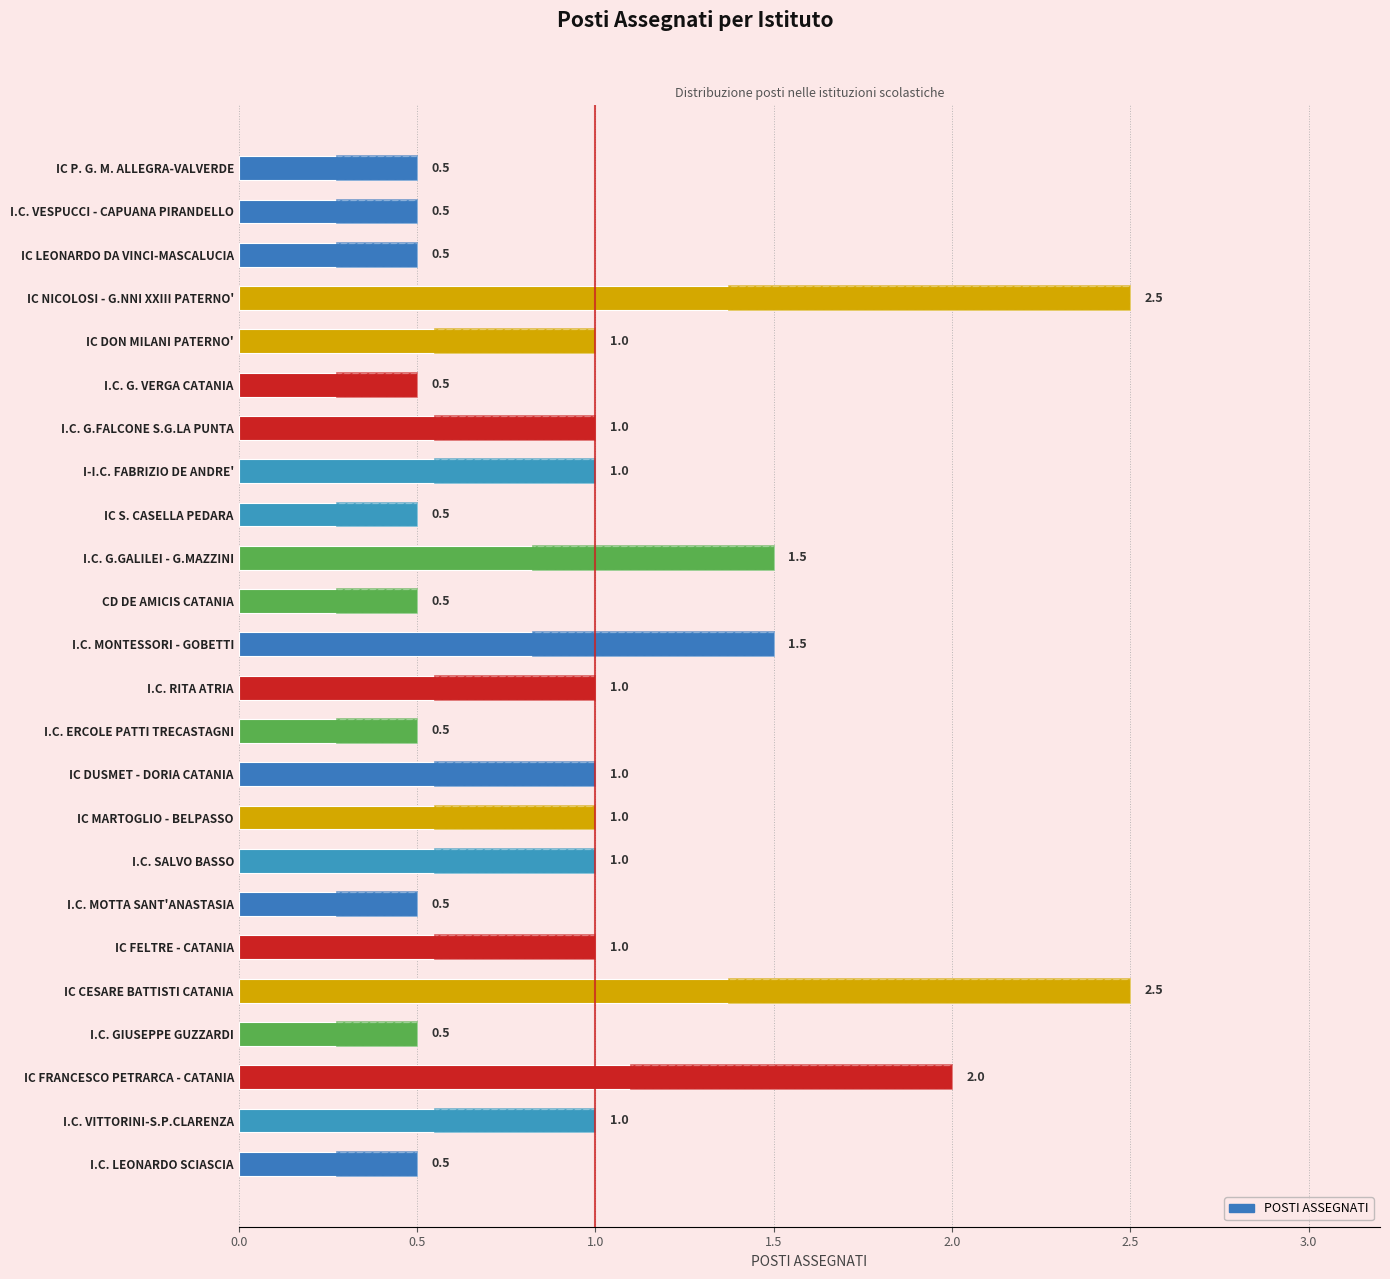

Is it true that the value at I.C. G. VERGA CATANIA is 0.5?

True